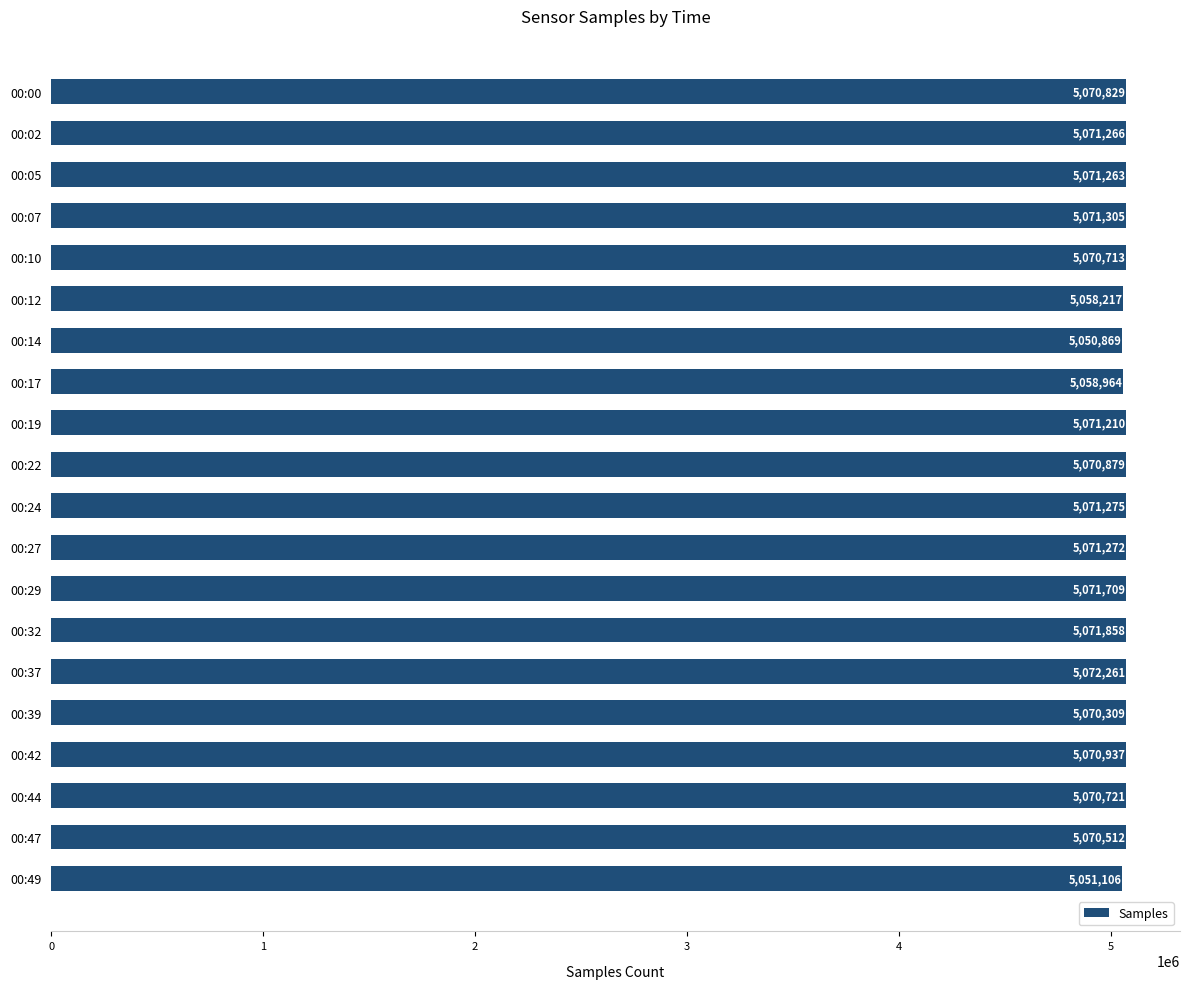

What is the smallest value displayed?

5050869